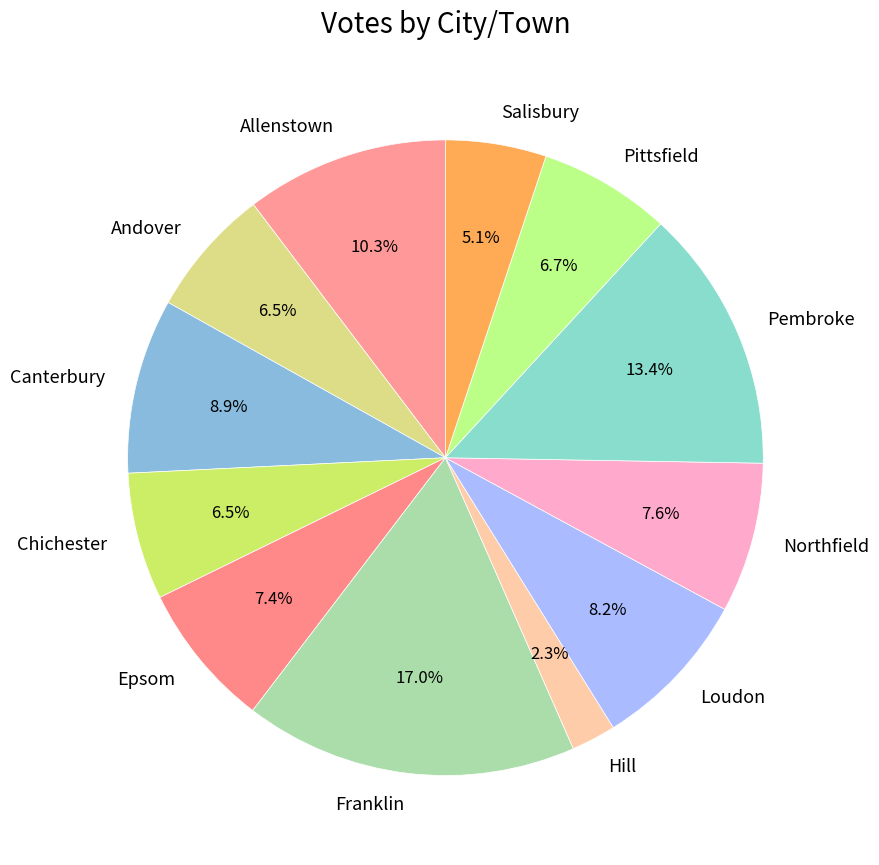

To the nearest percent, what percentage of the pie is Allenstown?

10%